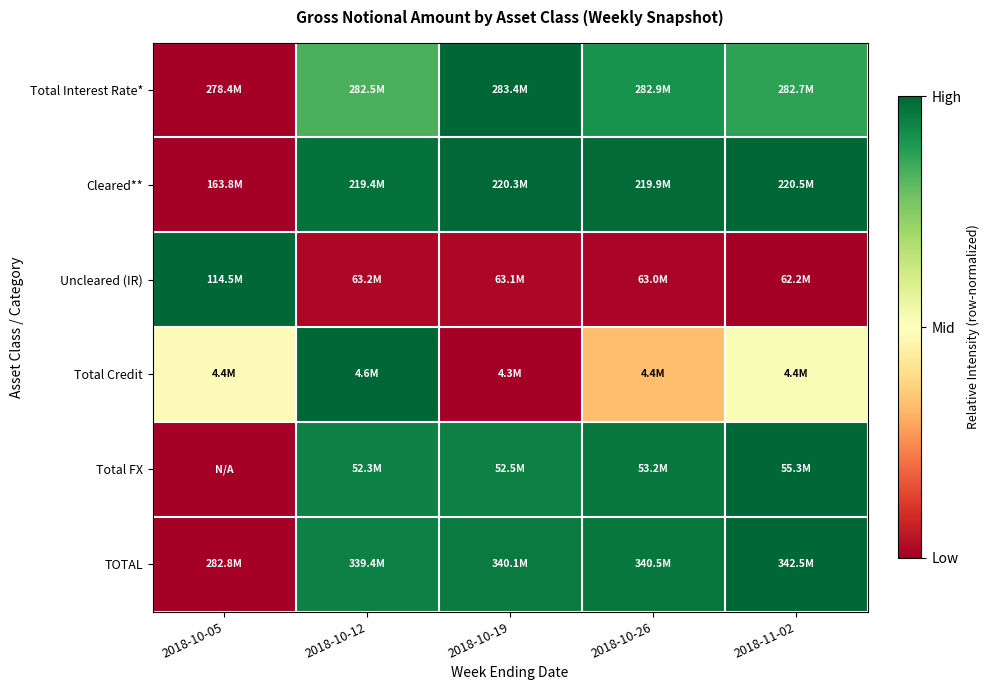

What is the spread (max minus min) of values at 2018-10-12?

1.0